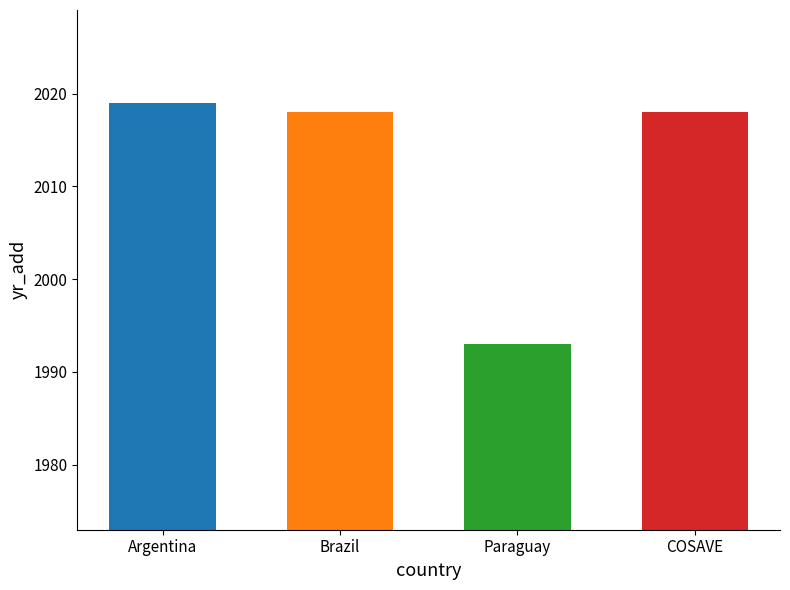

Reading left to right, what are all the values shown in this chart?

2019	2018	1993	2018